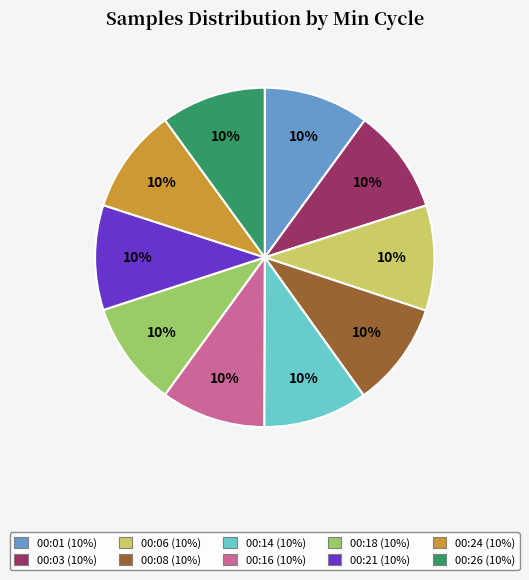

Is there a majority slice in this chart?

No